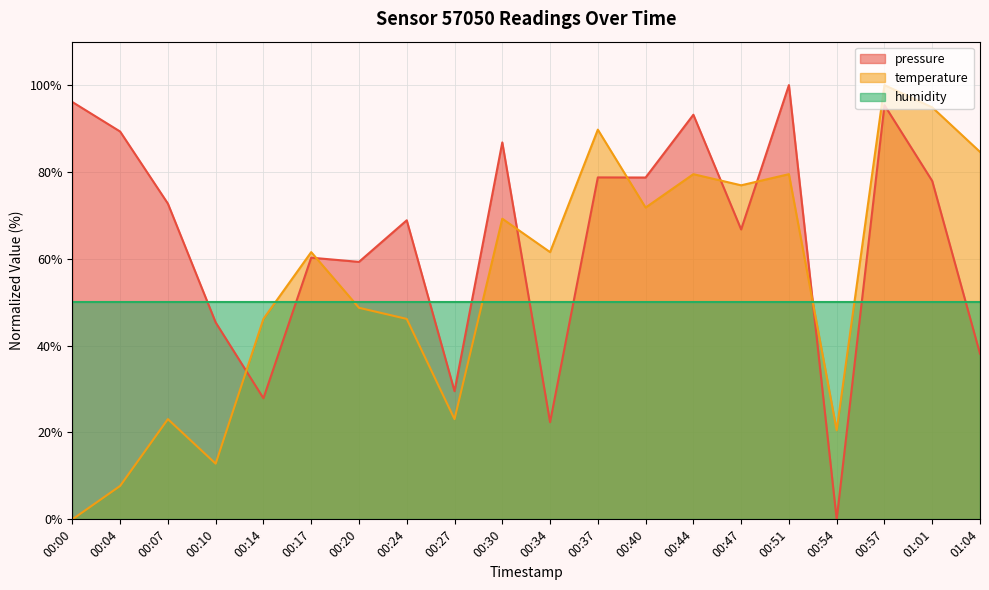

Rank the categories by temperature value from highest to lowest.

00:57, 01:01, 00:37, 01:04, 00:44, 00:51, 00:47, 00:40, 00:30, 00:17, 00:34, 00:20, 00:14, 00:24, 00:07, 00:27, 00:54, 00:10, 00:04, 00:00